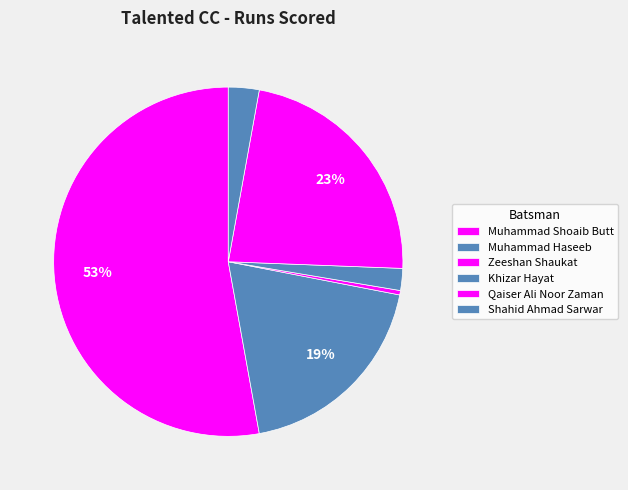

True or false: Shahid Ahmad Sarwar accounts for 3% of the total.

True